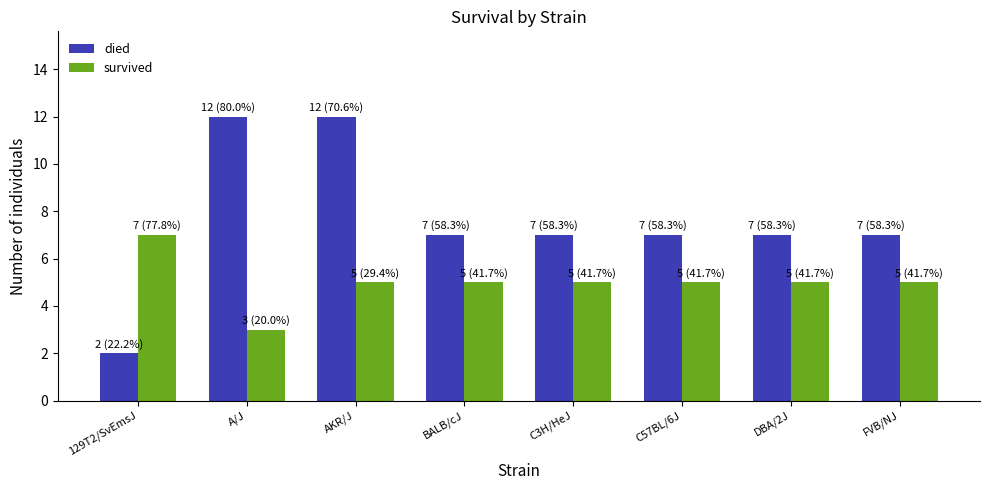

What is the total value across all series at DBA/2J?

12